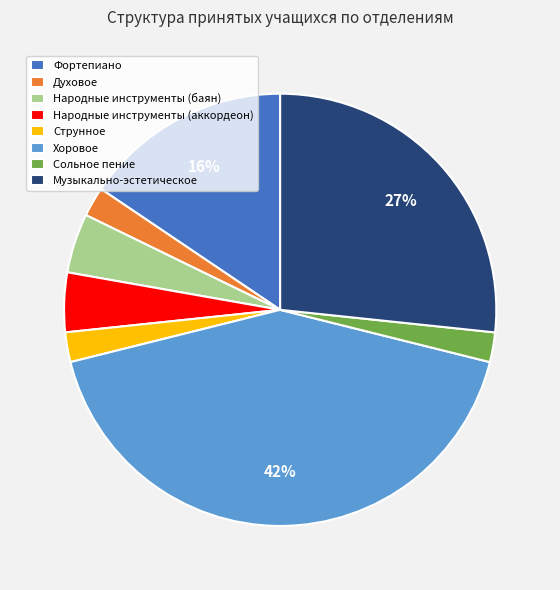

Count the number of slices in the pie.

8